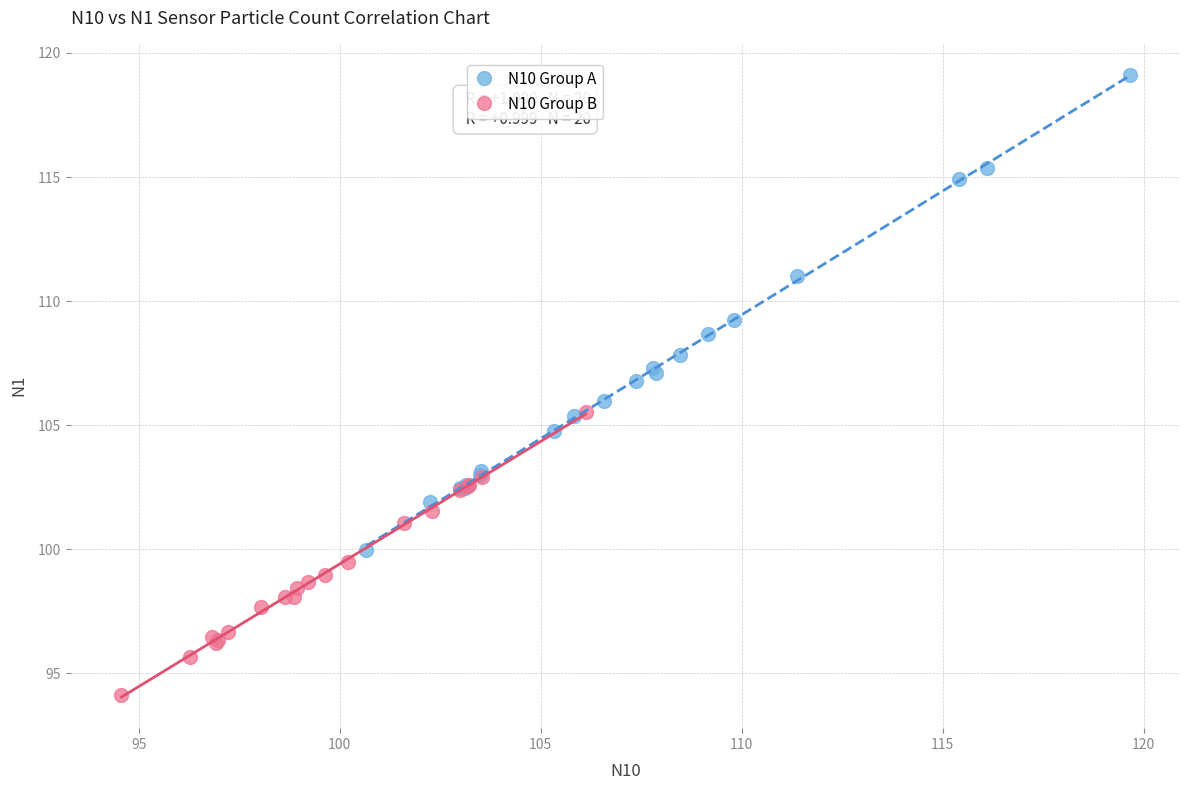

Which series has the widest spread of Y values?

N10 Group A